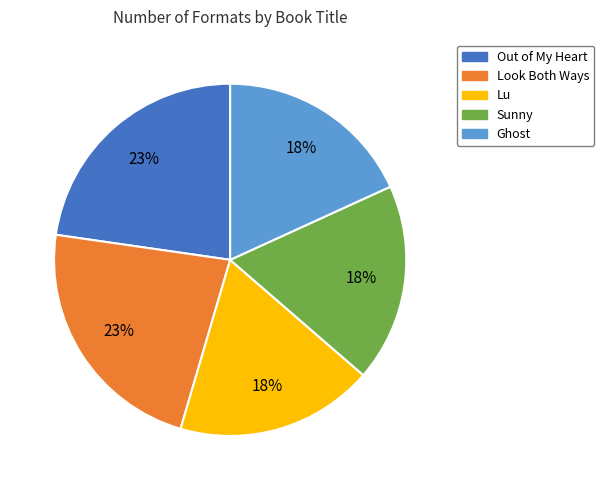

Combined, do Out of My Heart and Ghost account for over 50%?

No